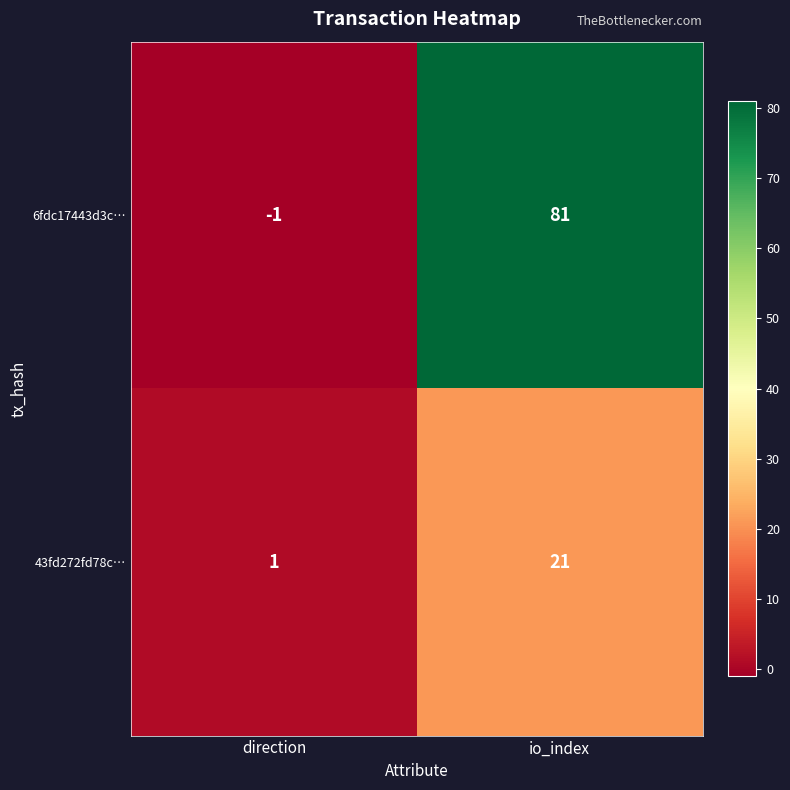

List the series in order of their peak value, lowest first.

43fd272fd78c…, 6fdc17443d3c…